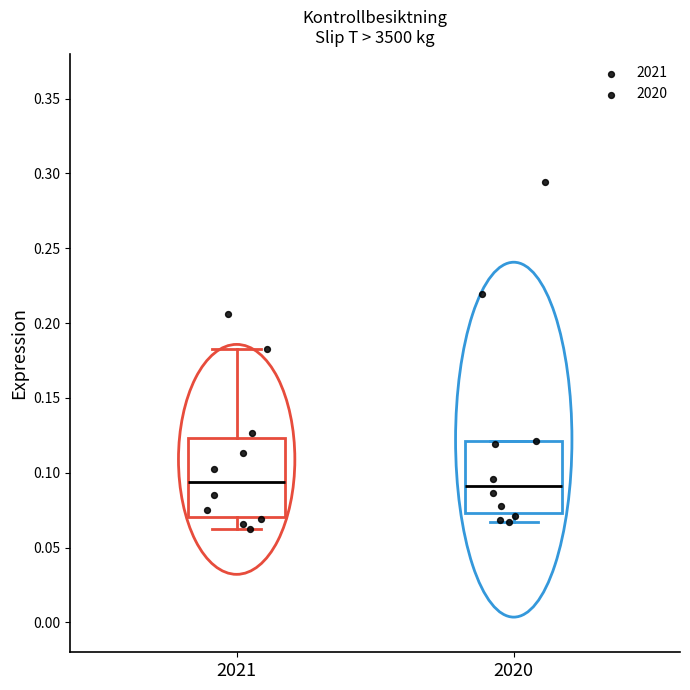

Where is the upper edge of the box at x = 2021 on the y-axis? The values are not printed on the chart, so give them approximately, as read against the axis.

0.125